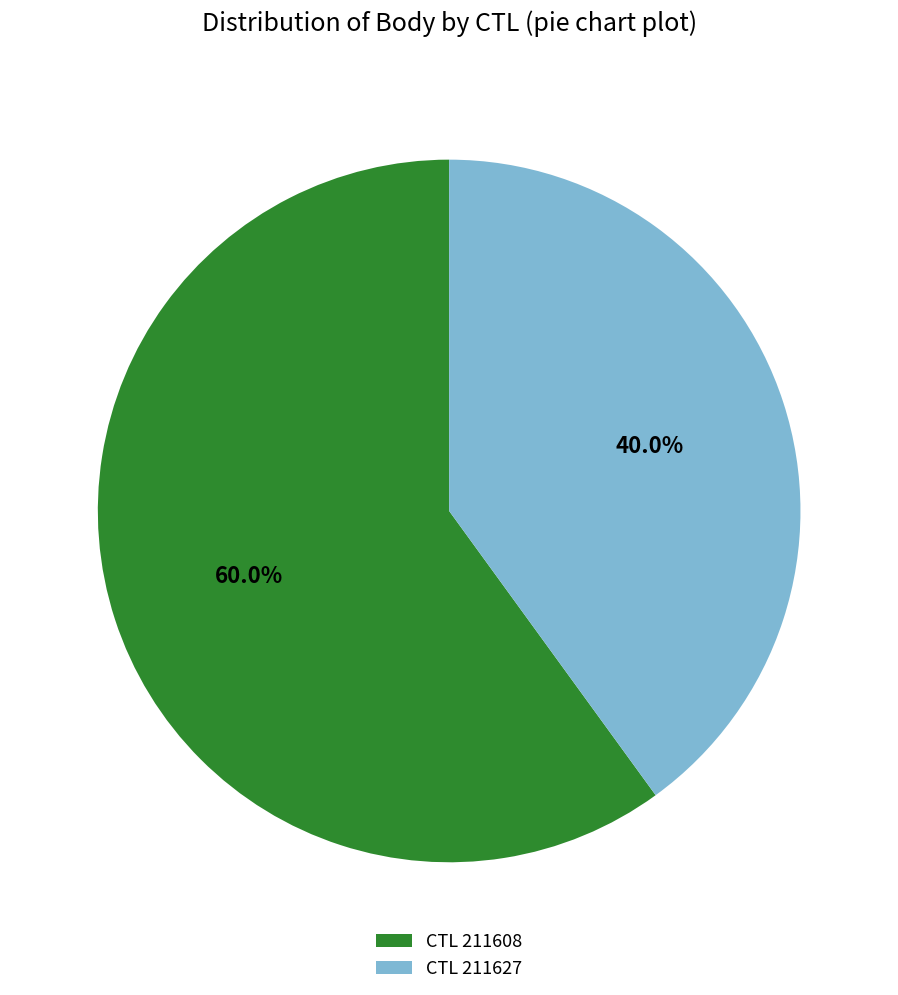

Count the number of slices in the pie.

2